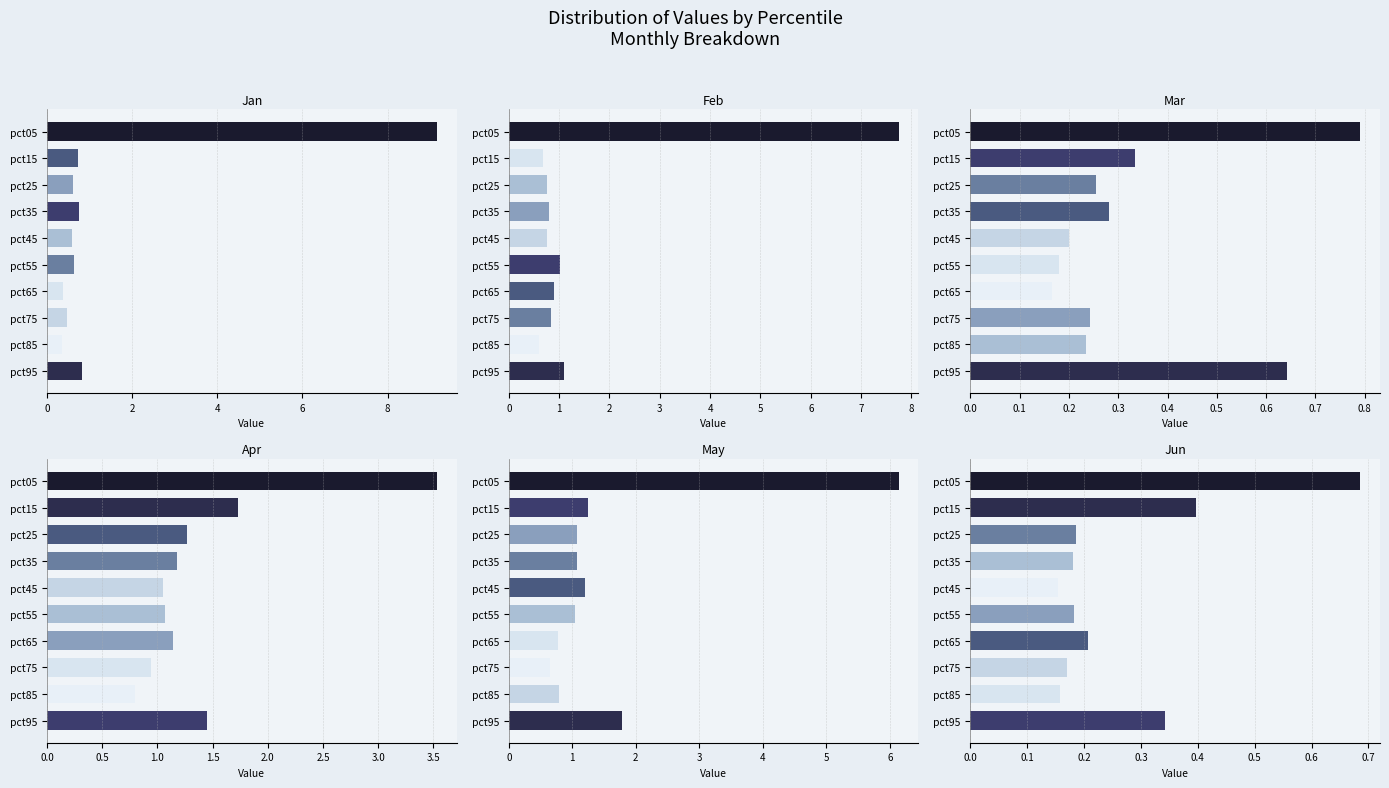

What is the sum of all Jun values?

2.7